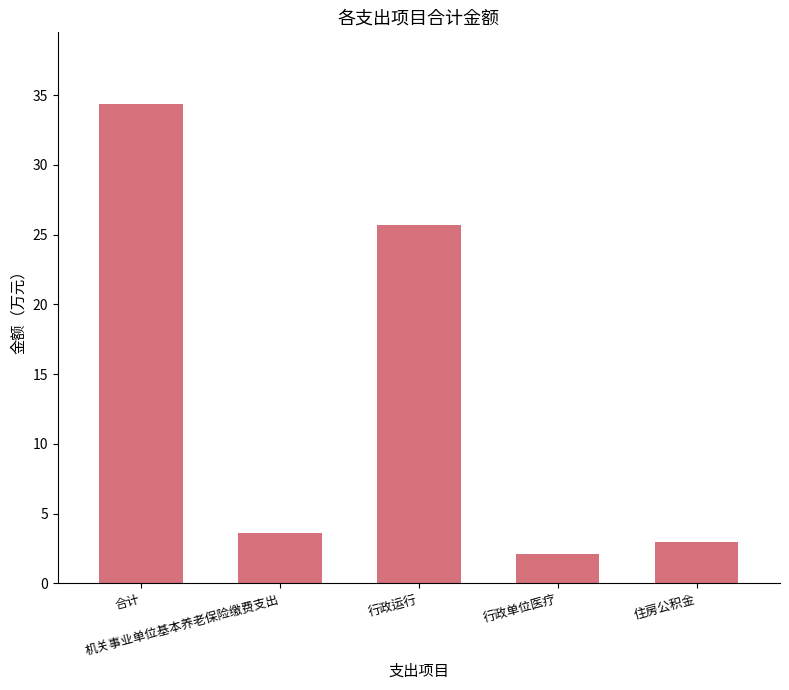

Reading left to right, extract all data points from this chart.

合计=34.4	机关事业单位基本养老保险缴费支出=3.6	行政运行=25.7	行政单位医疗=2.1	住房公积金=3.0